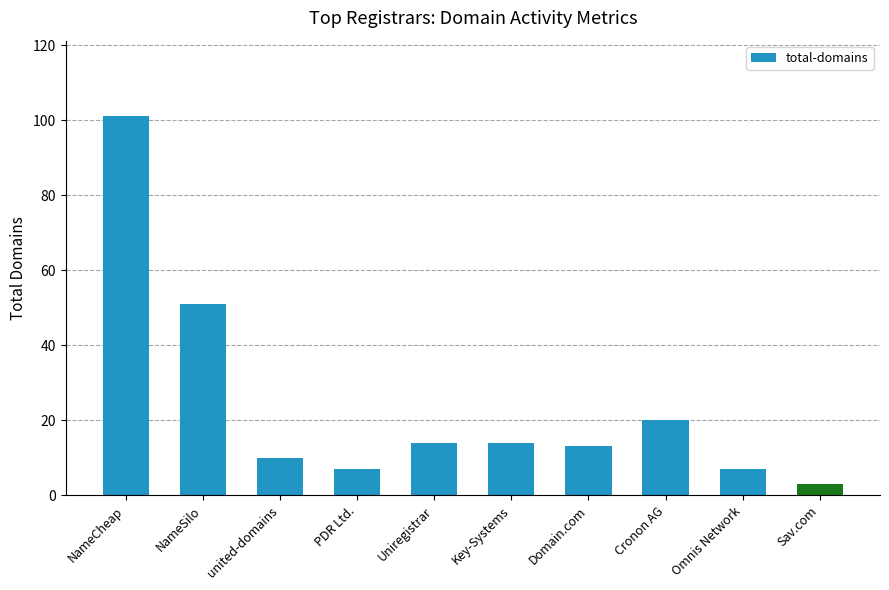

What is the difference between the second highest and minimum values?

48